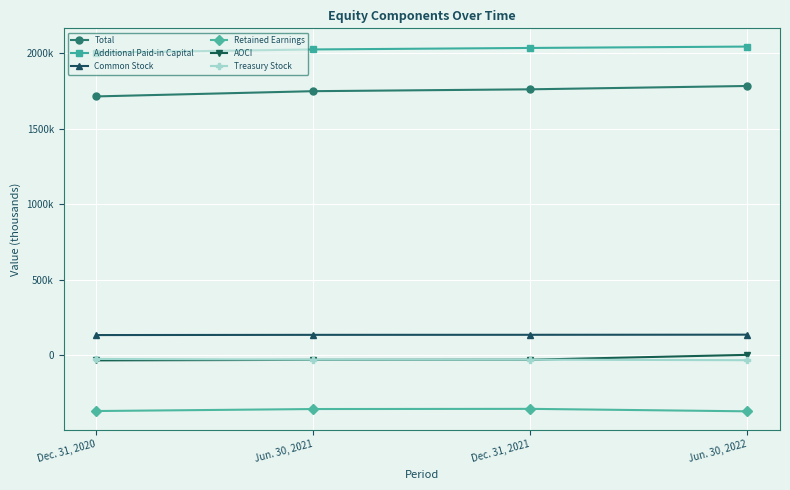

Reading left to right, what are all the values shown in this chart?

Total: Dec. 31, 2020=1713785	Jun. 30, 2021=1748425	Dec. 31, 2021=1760787	Jun. 30, 2022=1782882
Additional Paid-in Capital: Dec. 31, 2020=2003576	Jun. 30, 2021=2024645	Dec. 31, 2021=2034485	Jun. 30, 2022=2043621
Common Stock: Dec. 31, 2020=134629	Jun. 30, 2021=136065	Dec. 31, 2021=136391	Jun. 30, 2022=137241
Retained Earnings: Dec. 31, 2020=-368074	Jun. 30, 2021=-354866	Dec. 31, 2021=-353651	Jun. 30, 2022=-370048
AOCI: Dec. 31, 2020=-32889	Jun. 30, 2021=-29437	Dec. 31, 2021=-28456	Jun. 30, 2022=3727
Treasury Stock: Dec. 31, 2020=-23496	Jun. 30, 2021=-28021	Dec. 31, 2021=-28021	Jun. 30, 2022=-31698